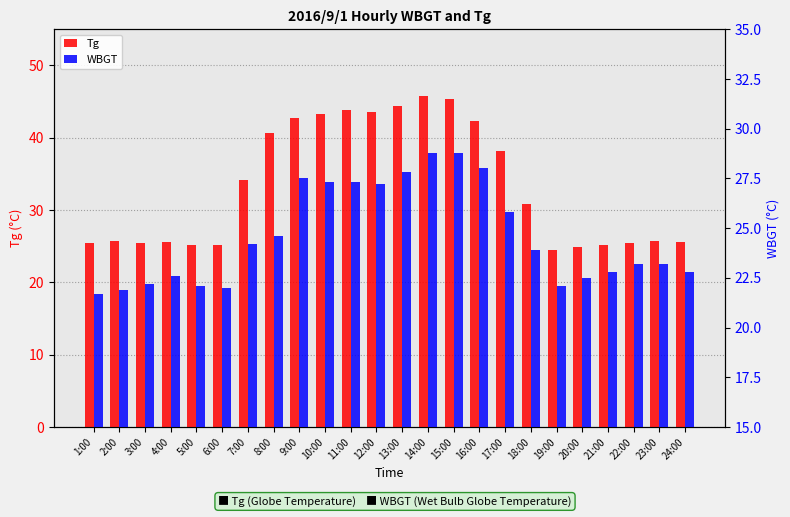

The value of WBGT at 7:00 is 13.9. True or false?

False